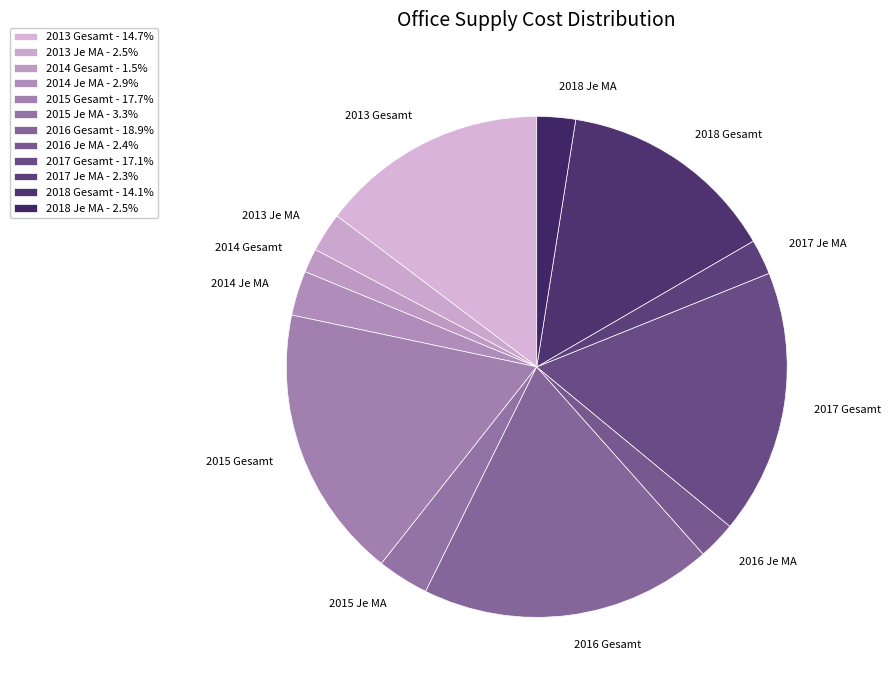

Approximately how many times larger is the value at 2016 Je MA compared to 2017 Je MA?

1.1